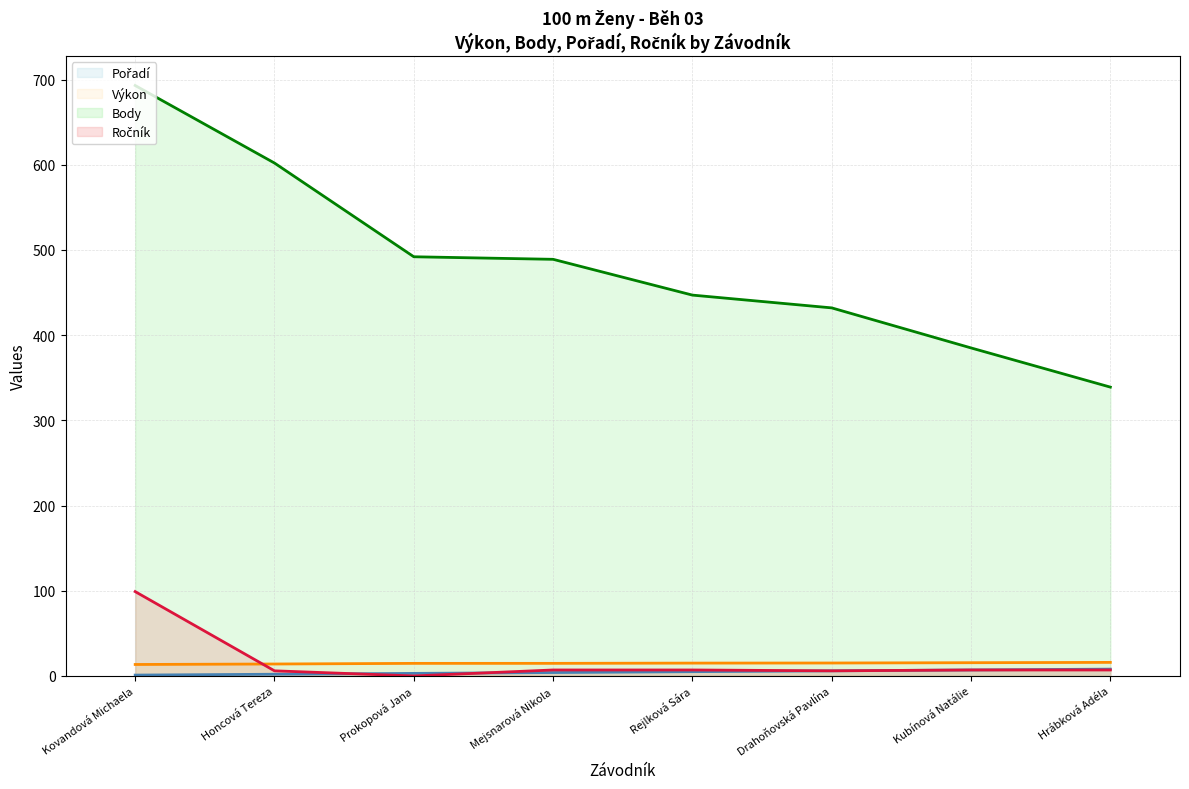

How many lines are shown in the chart?

4